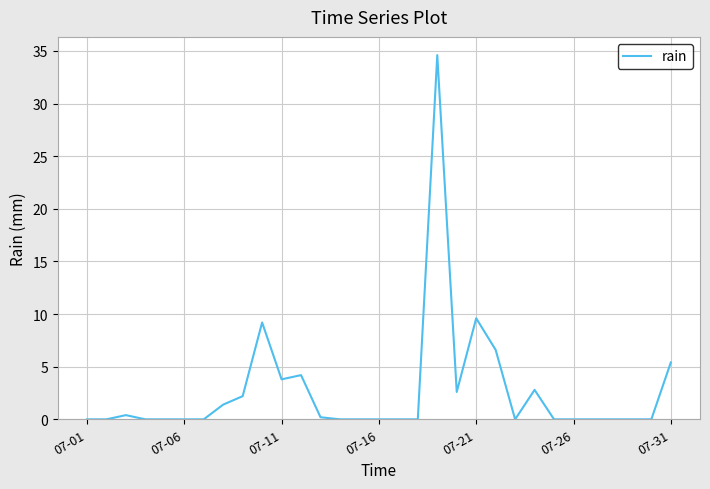

What is the difference between the maximum and minimum values?

34.6